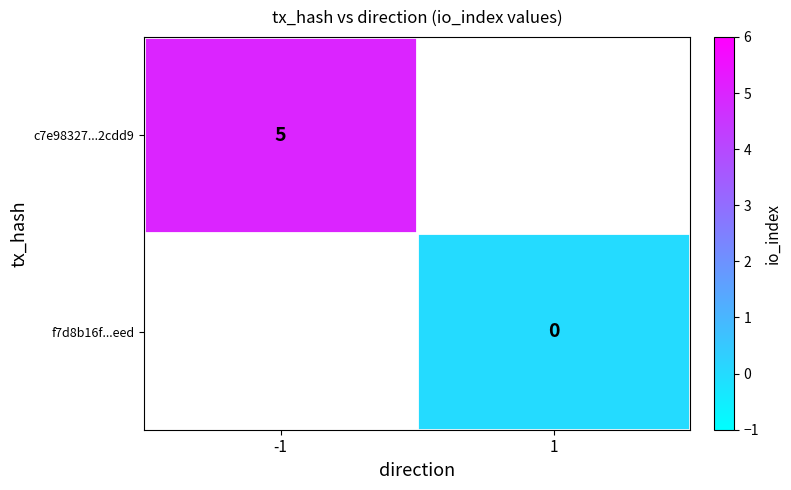

At which category does the chart reach its minimum across all series?

1